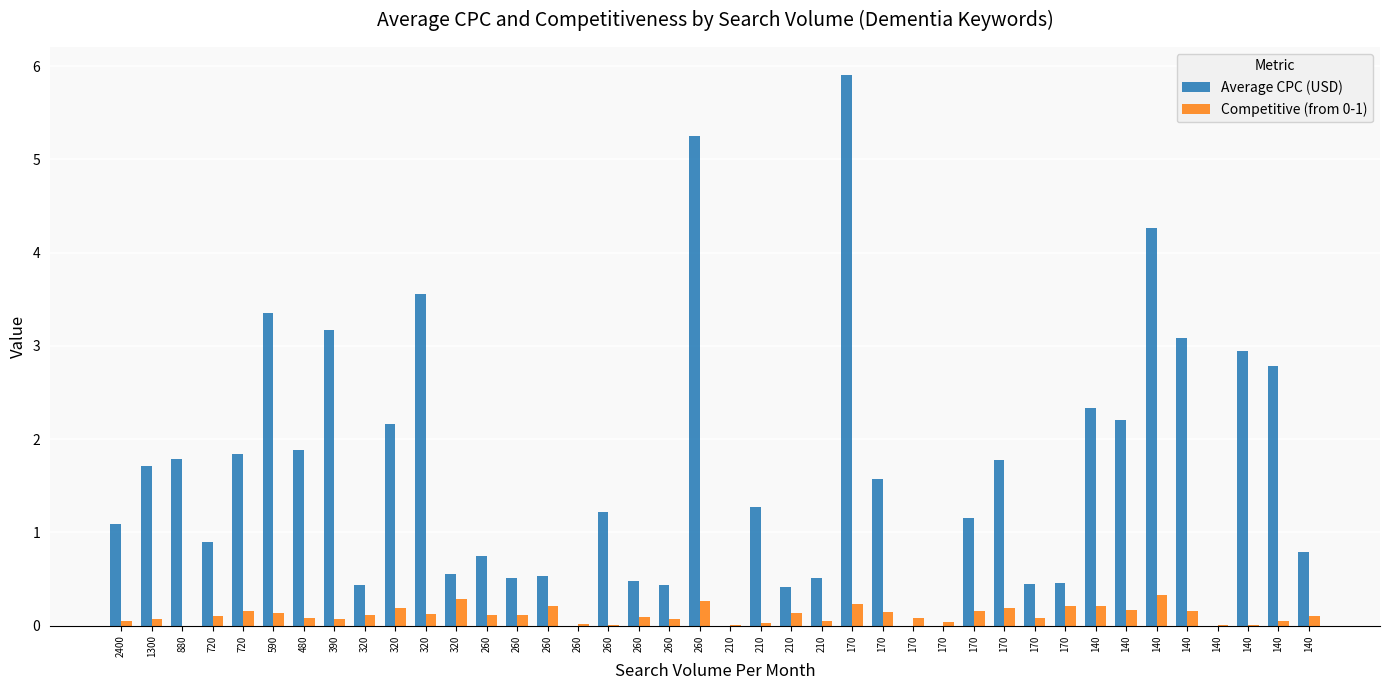

Which series changed the most between 170 and 140?

Average CPC (USD)